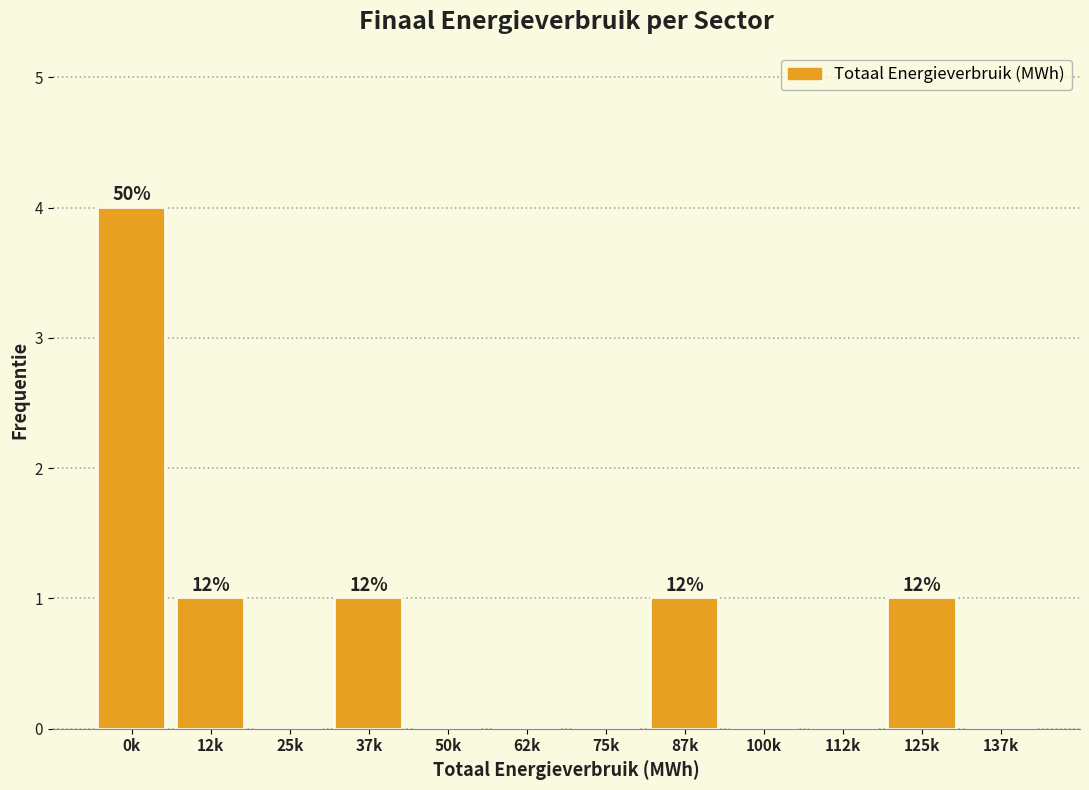

Reading left to right, what are all the values shown in this chart?

0k=4	12k=1	25k=0	37k=1	50k=0	62k=0	75k=0	87k=1	100k=0	112k=0	125k=1	137k=0